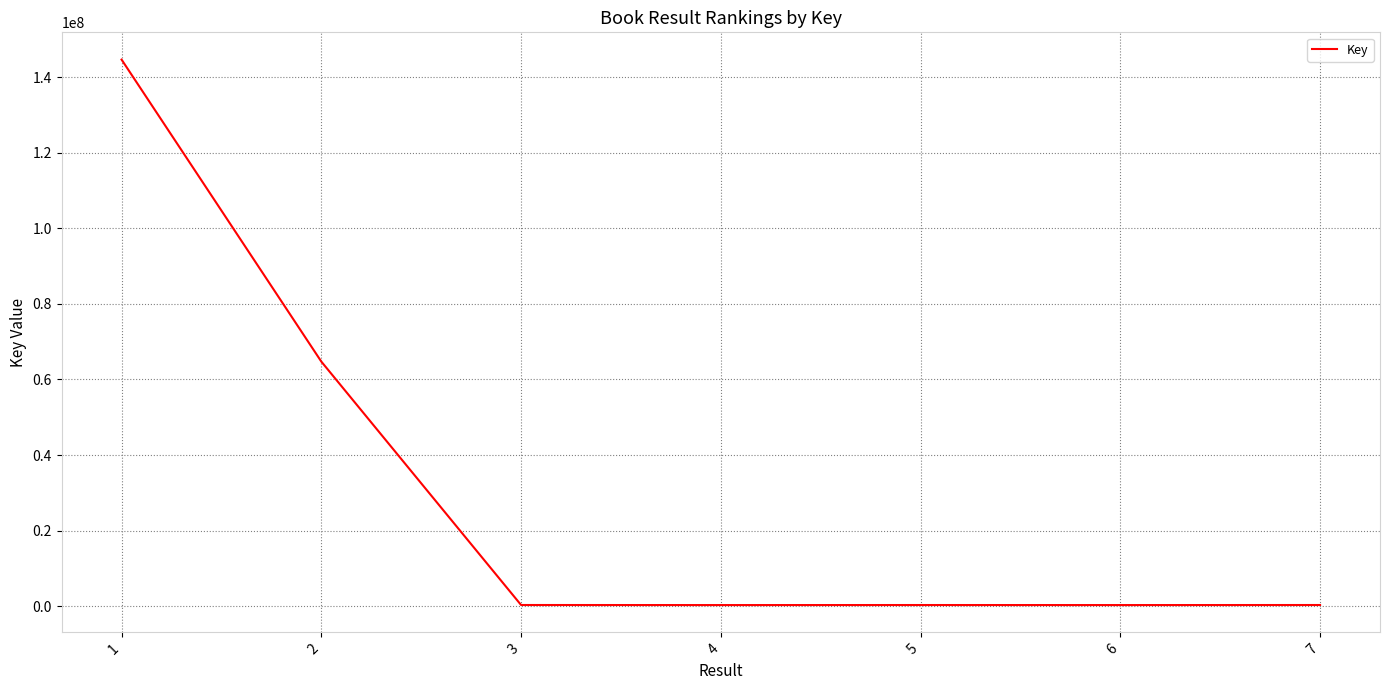

Count the number of data series in this chart.

1